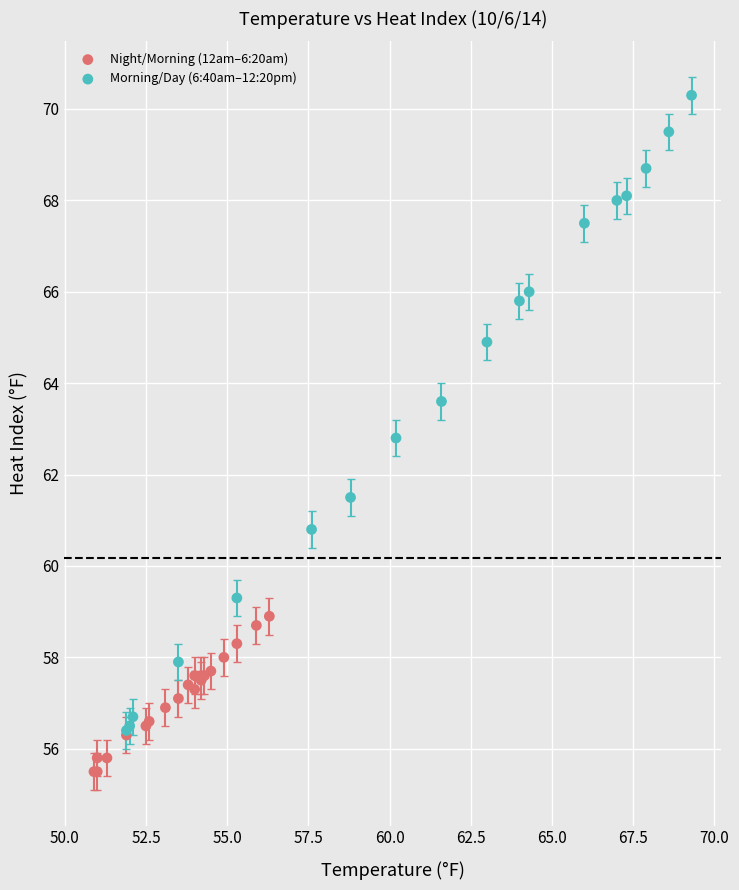

Which series contains the lowest Y value?

Night/Morning (12am–6:20am)